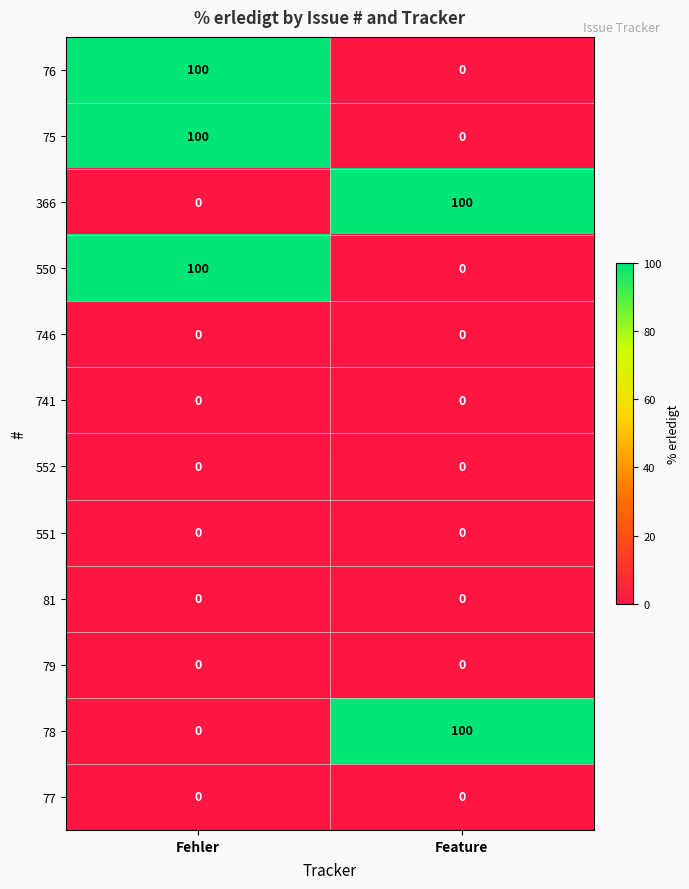

Reading right to left, what are all the values shown in this chart?

76: 0	100
75: 0	100
366: 100	0
550: 0	100
746: 0	0
741: 0	0
552: 0	0
551: 0	0
81: 0	0
79: 0	0
78: 100	0
77: 0	0